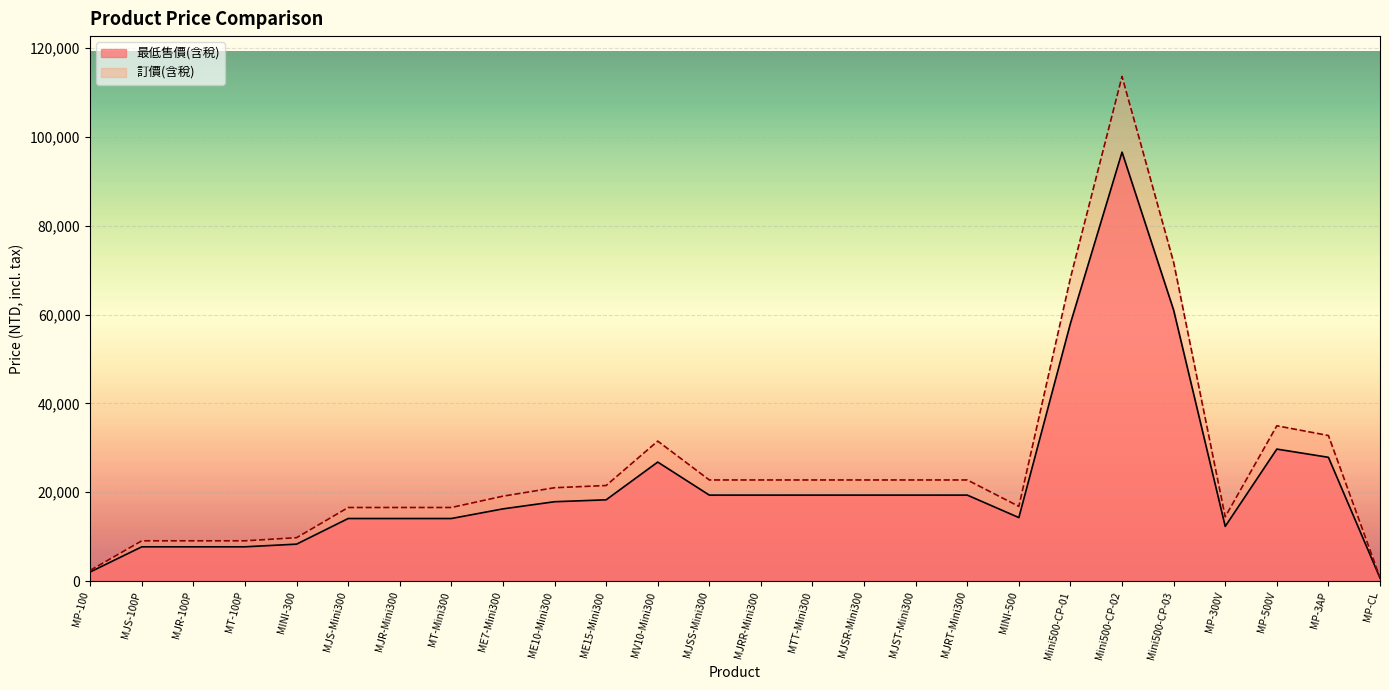

Between Mini500-CP-01 and MJST-Mini300, which is larger?

Mini500-CP-01